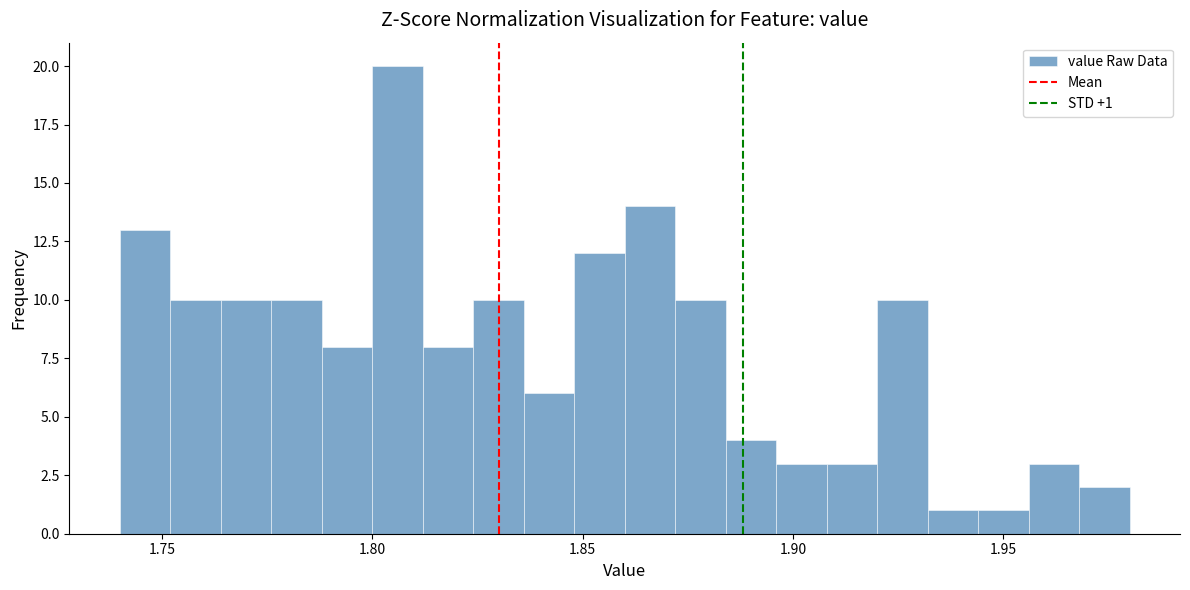

Read against the x-axis, roughly where is the centre of the tallest bar?

1.805